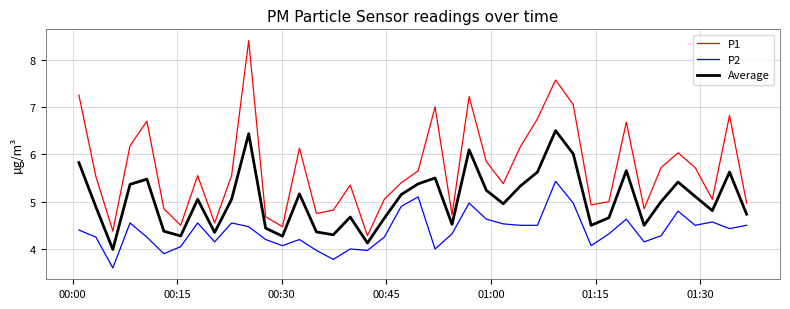

List the series in order of their overall mean, highest first.

P1, Average, P2